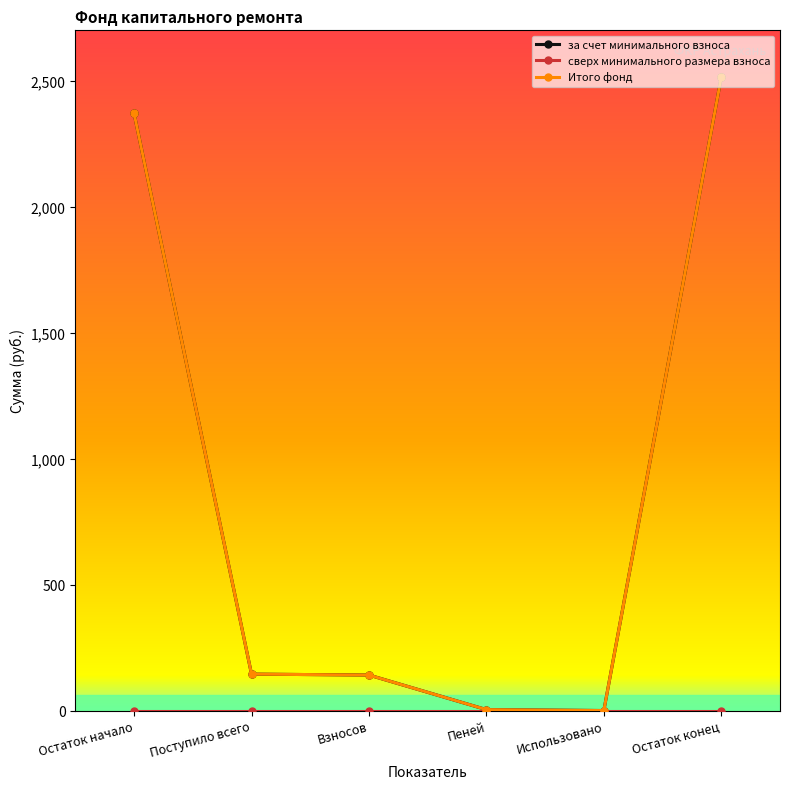

At which label does за счет минимального взноса reach its peak?

Остаток конец